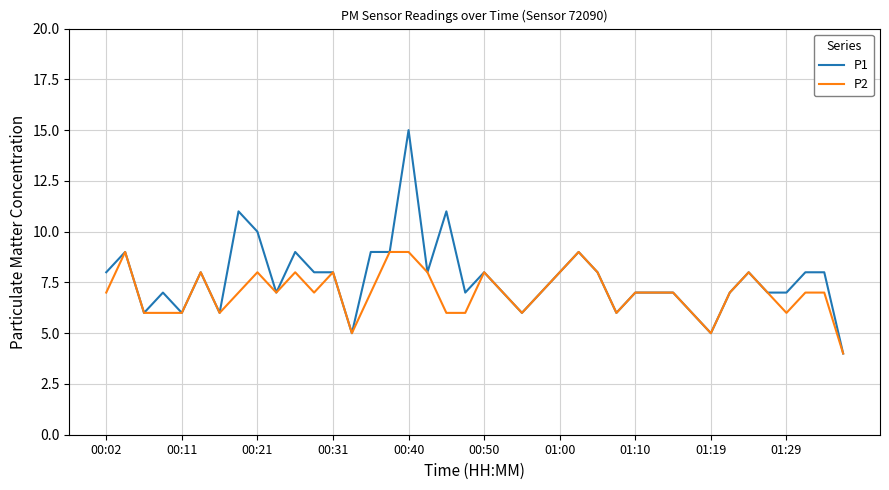

Rank the series by their maximum value, from lowest to highest.

P2, P1